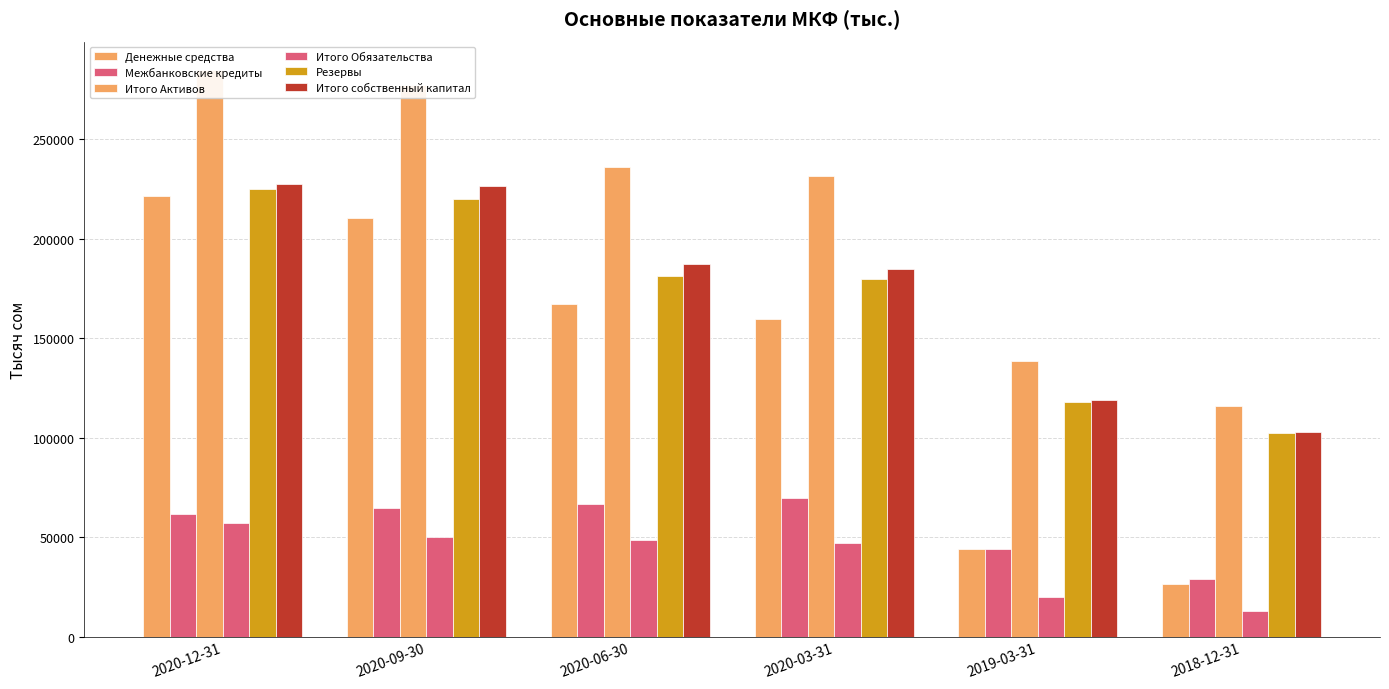

Read the Межбанковские кредиты value at 2020-09-30.

64438.5